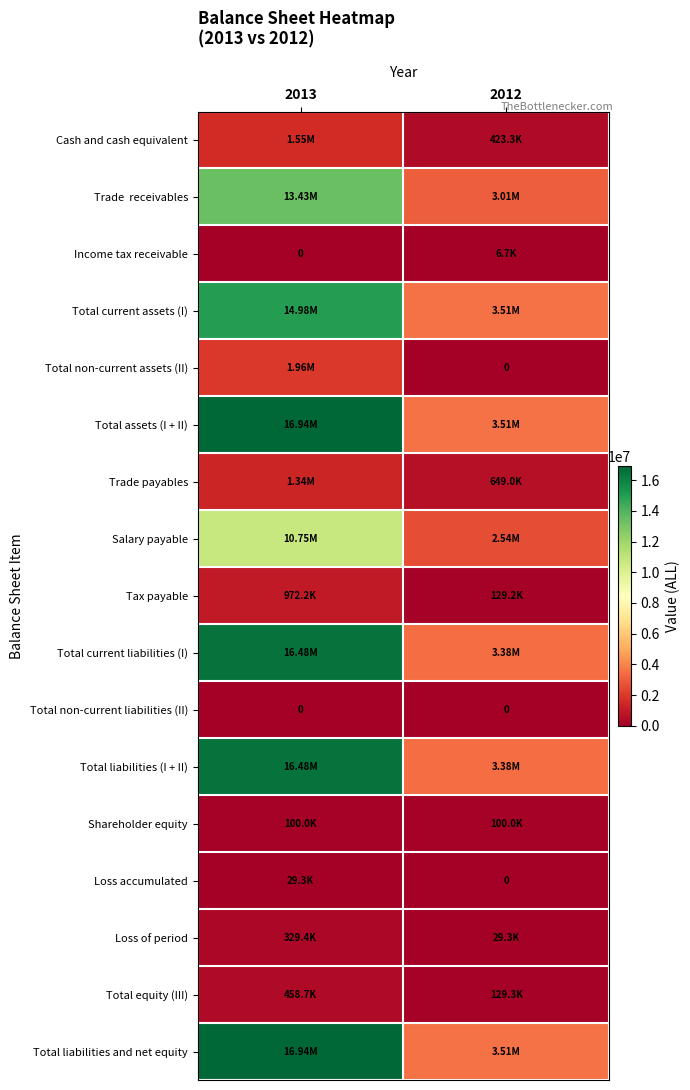

What is the difference between the maximum and minimum values in the Trade payables series?

691782.8